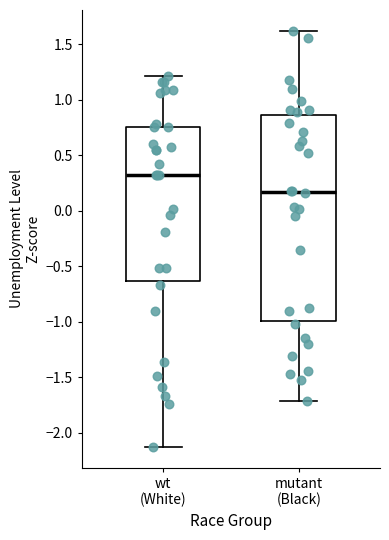

Where does the upper whisker of the box for mutant (Black) end on the y-axis? The values are not printed on the chart, so give them approximately, as read against the axis.

1.60